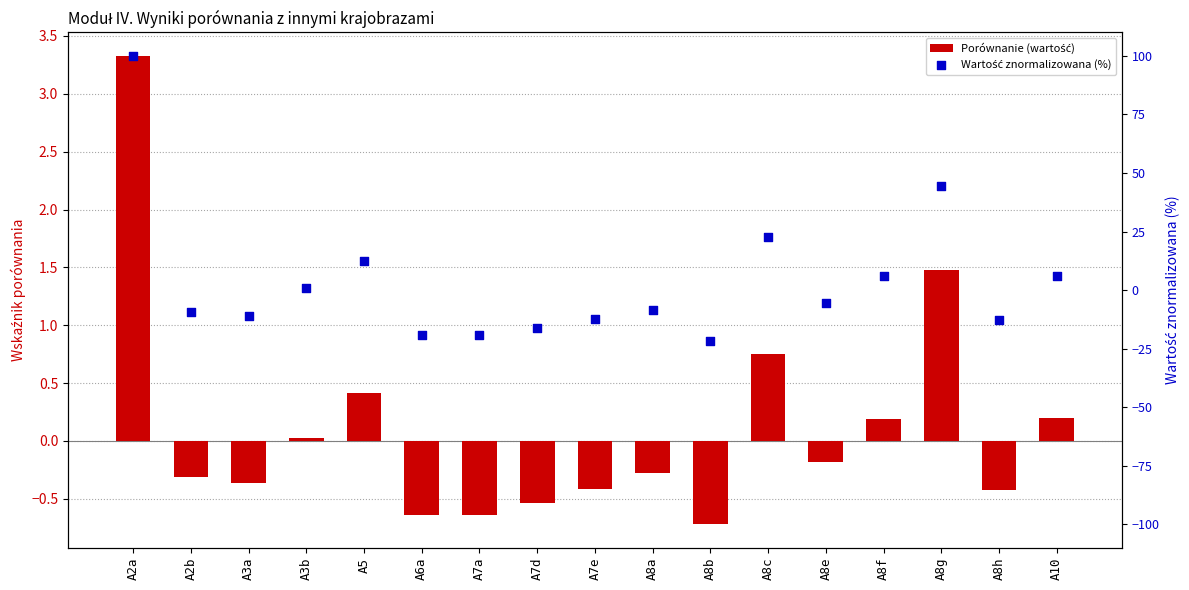

Is the value of Wartość znormalizowana (%) at A2b greater than the value of Porównanie (wartość) at A8h?

No